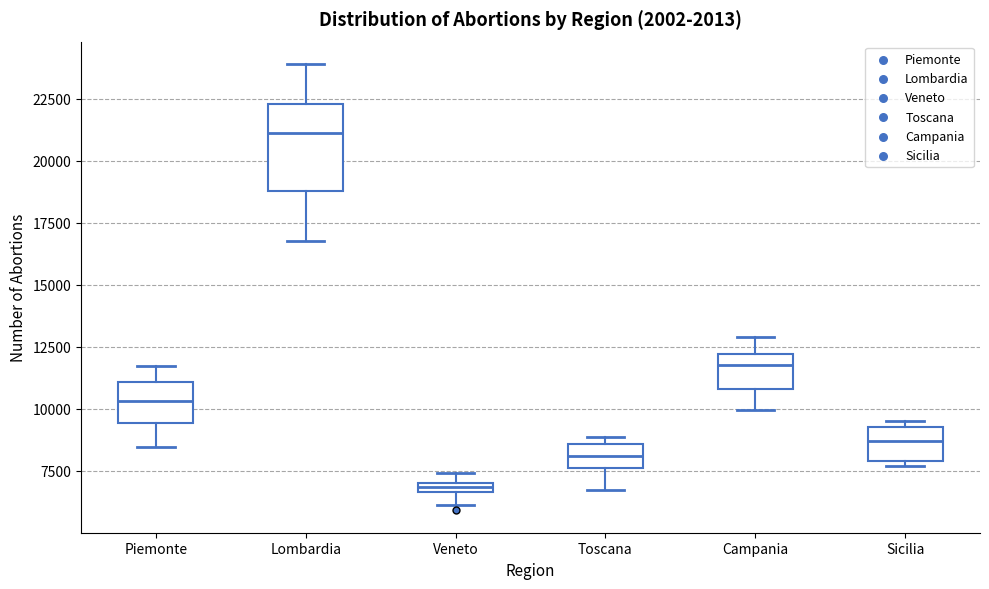

Which box's median line is the highest?

Lombardia